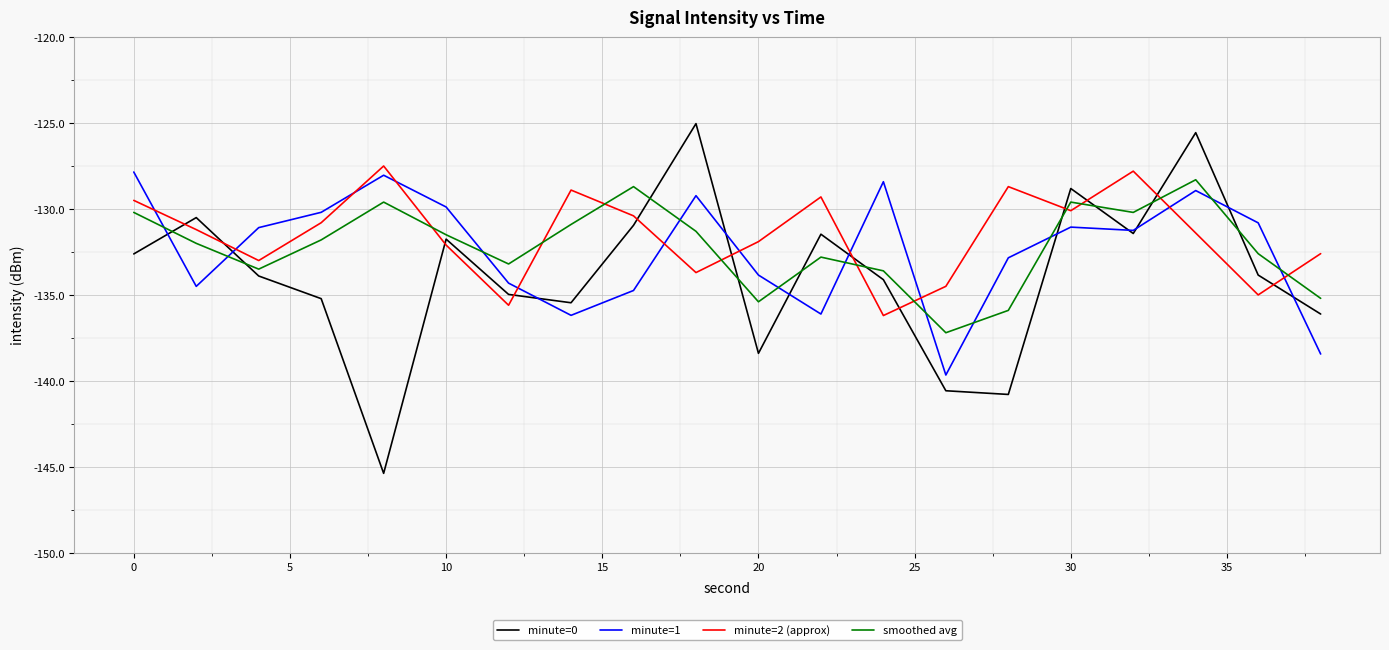

True or false: minute=2 (approx) and minute=0 intersect in this chart.

True